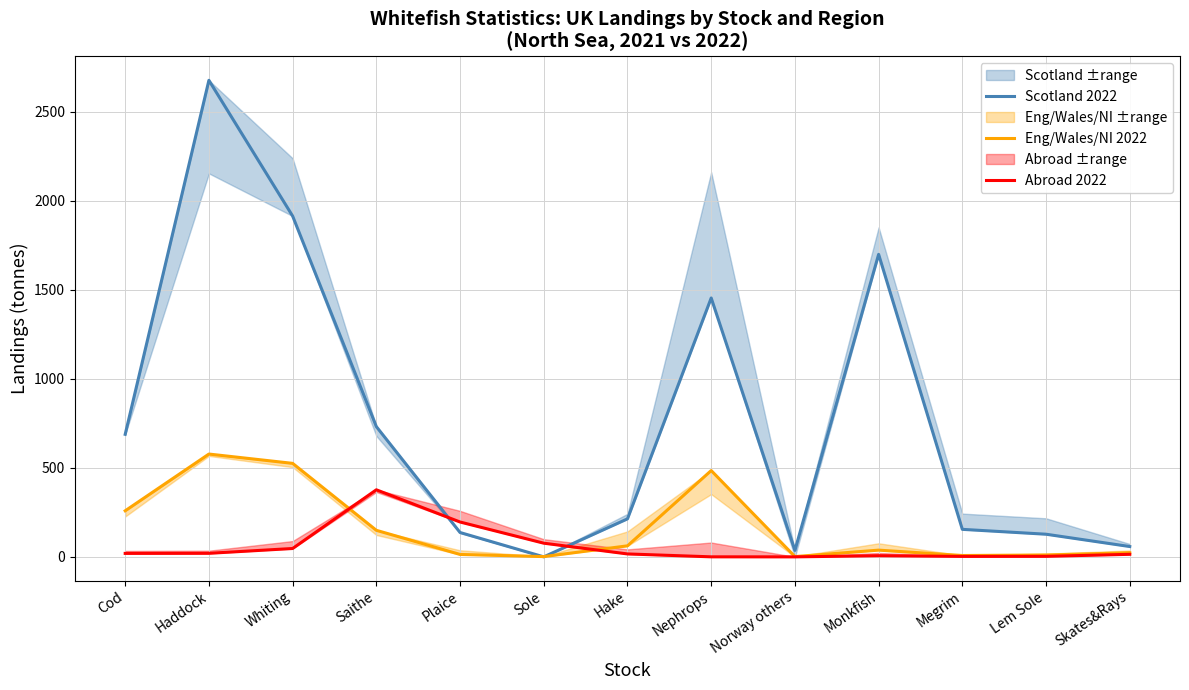

True or false: Abroad 2022 and Scotland 2022 cross at least once.

True